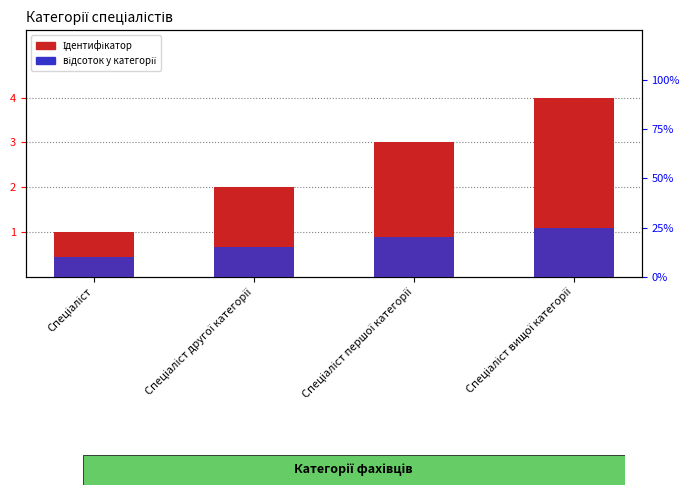

Which series has the largest total across all categories?

Ідентифікатор